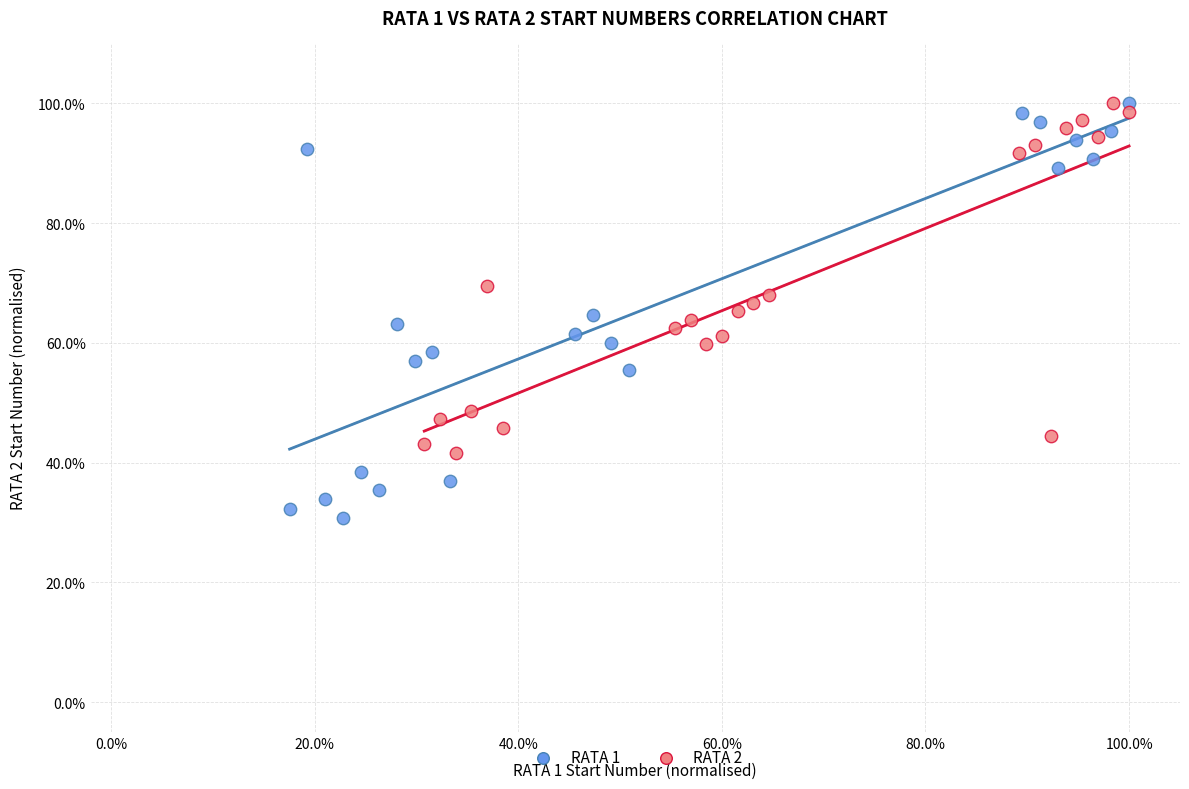

Which series has the largest Y range (max minus min)?

RATA 1